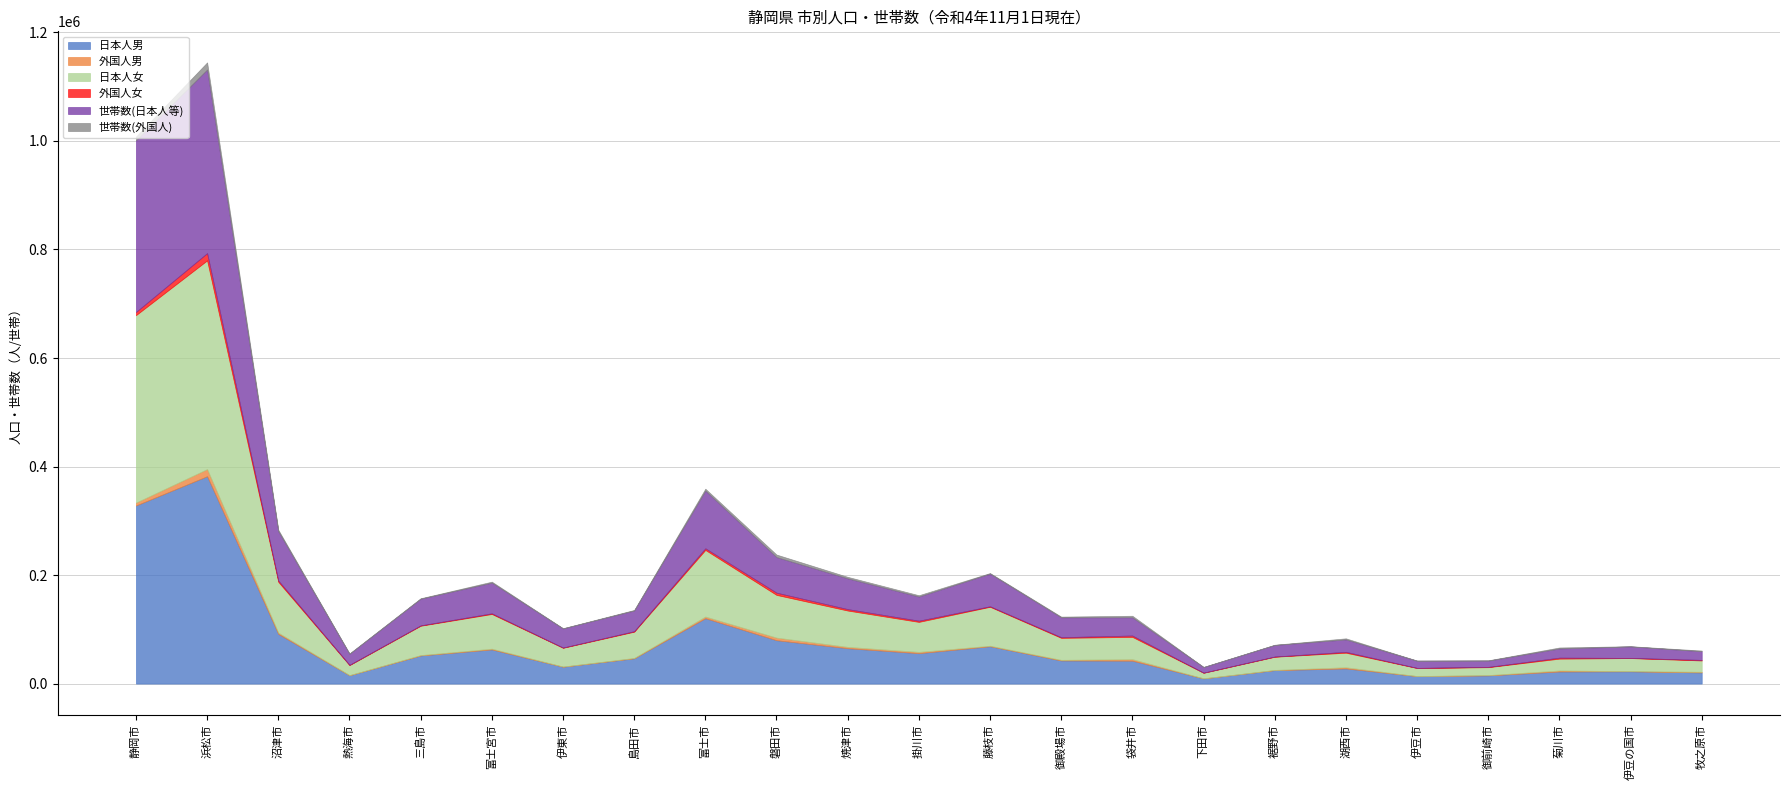

What is the total value across all series at 裾野市?

71598